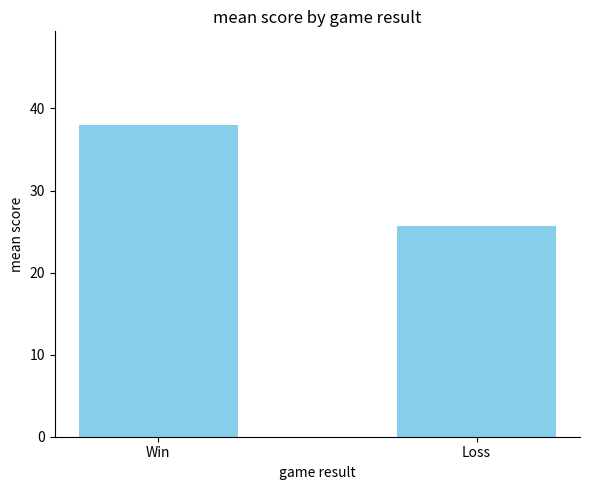

What is the ratio of the value at Loss to the value at Win?

0.7